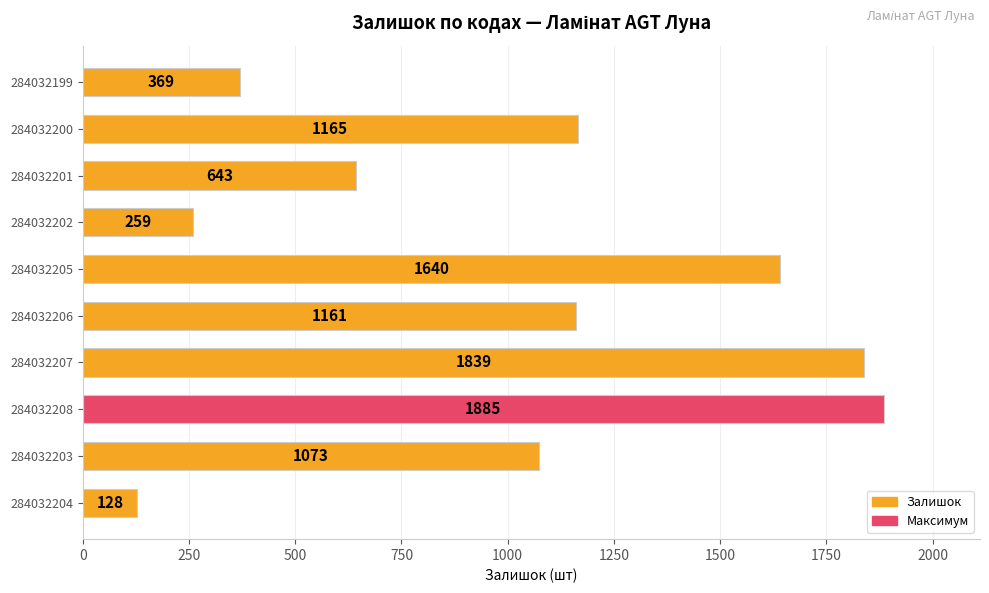

Rank the categories by value from highest to lowest.

284032208, 284032207, 284032205, 284032200, 284032206, 284032203, 284032201, 284032199, 284032202, 284032204